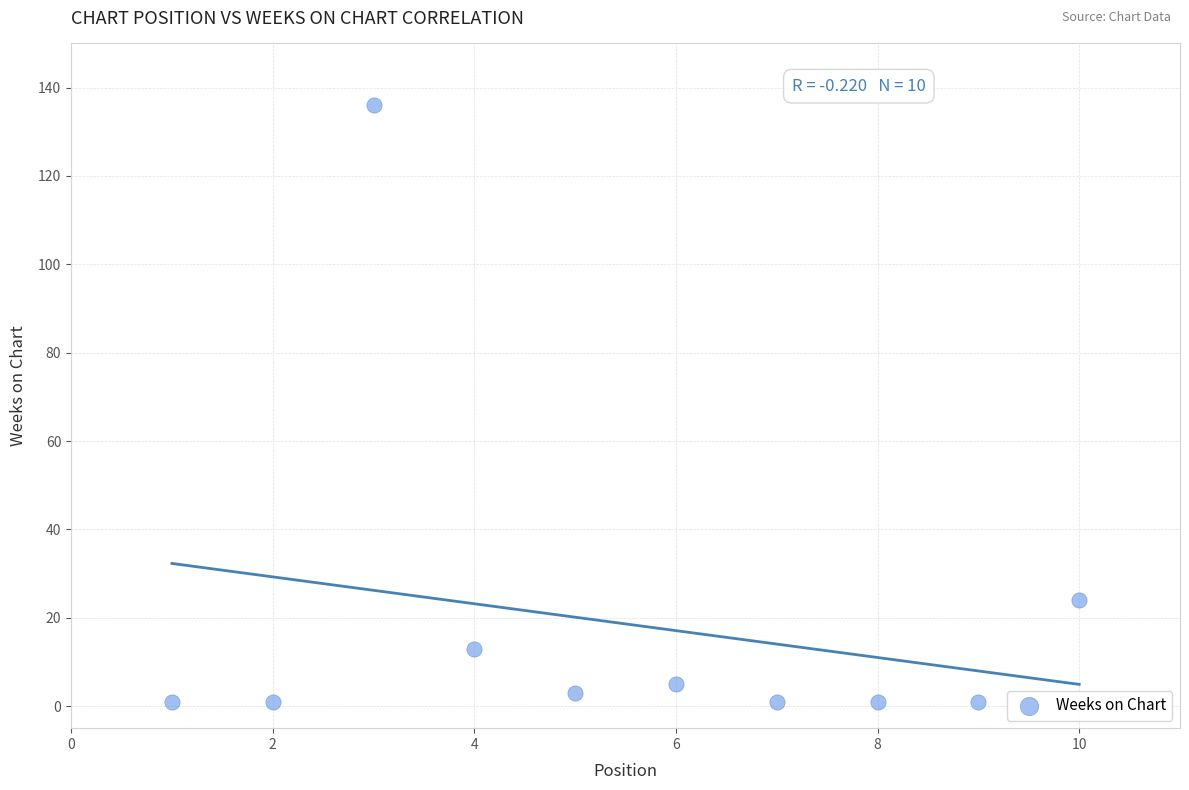

What is the range of X values (max minus min)?

9